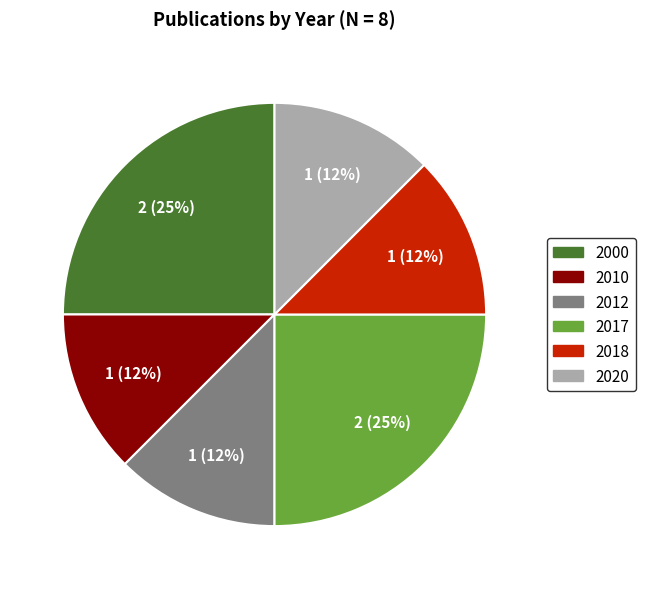

Does any single category account for the majority?

No